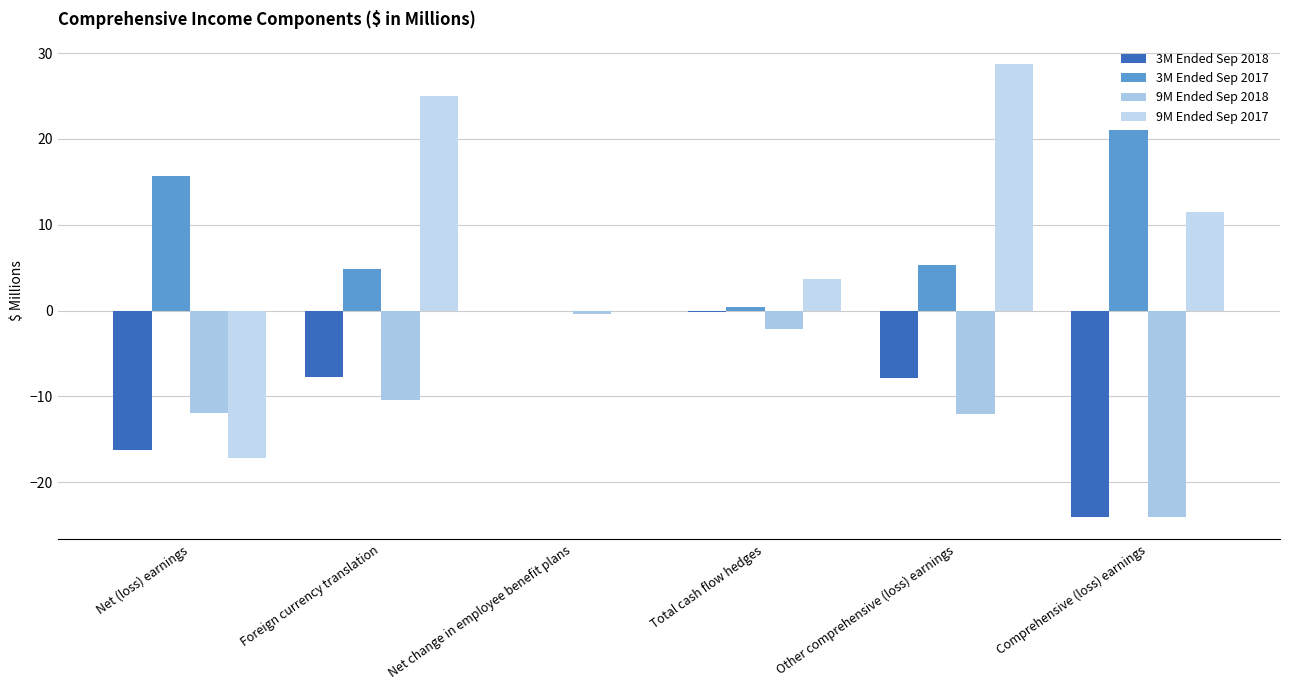

Are the bars horizontal?

No